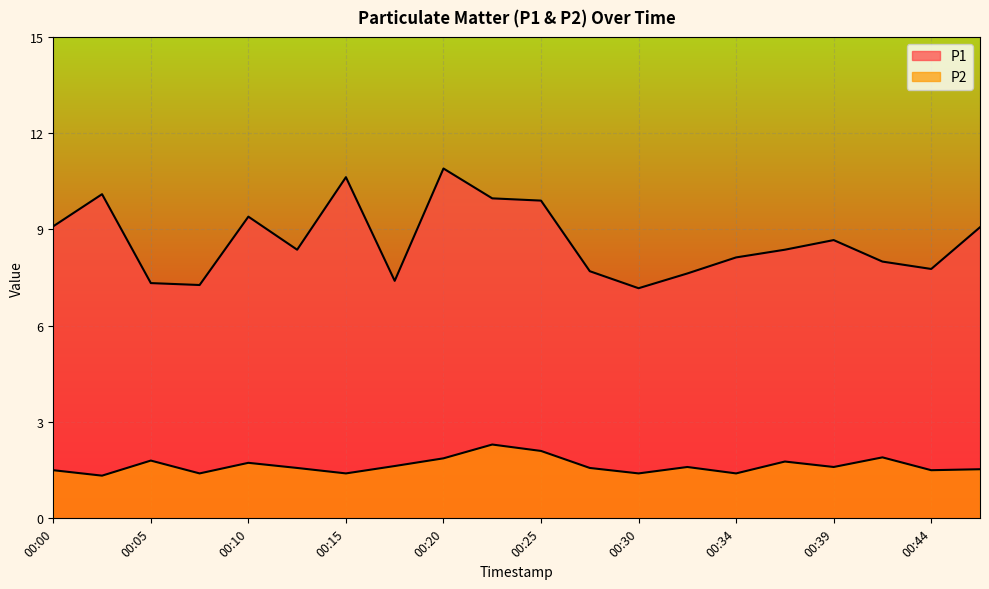

At which category is the sum across all series the highest?

00:20